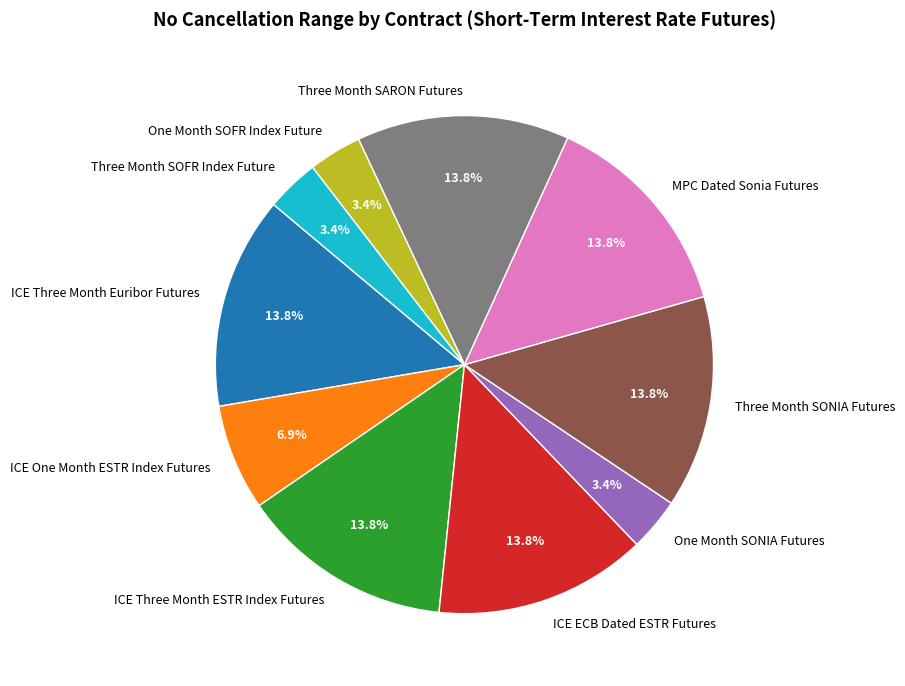

Which has a higher value, MPC Dated Sonia Futures or ICE One Month ESTR Index Futures?

MPC Dated Sonia Futures